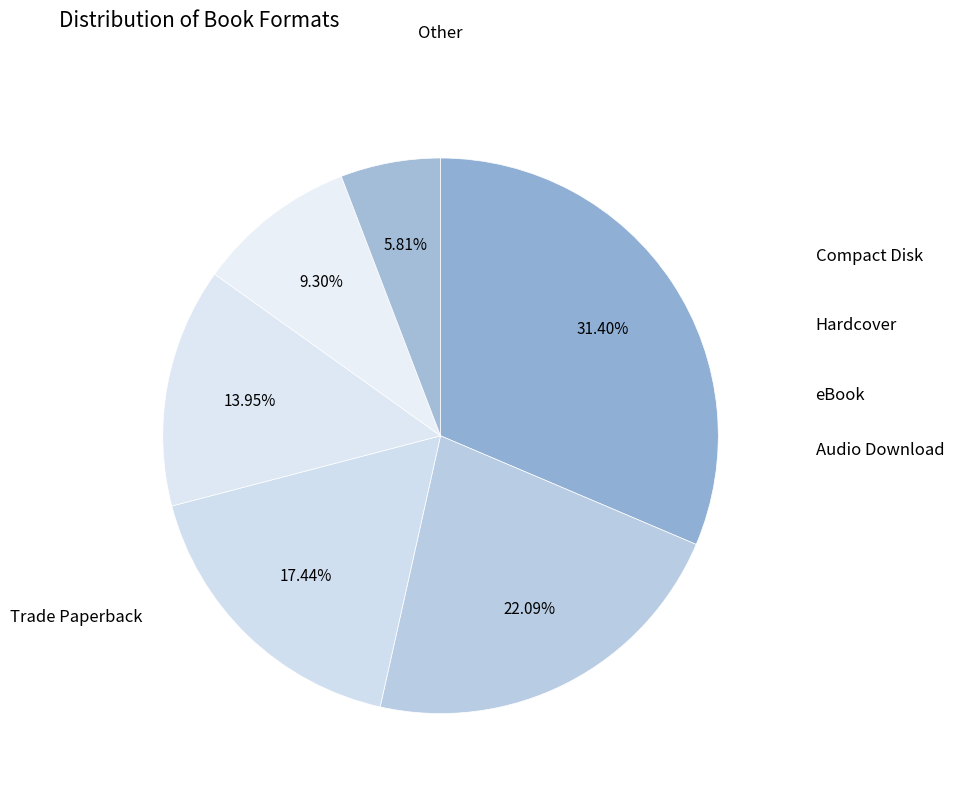

Which slice is the smallest?

Other